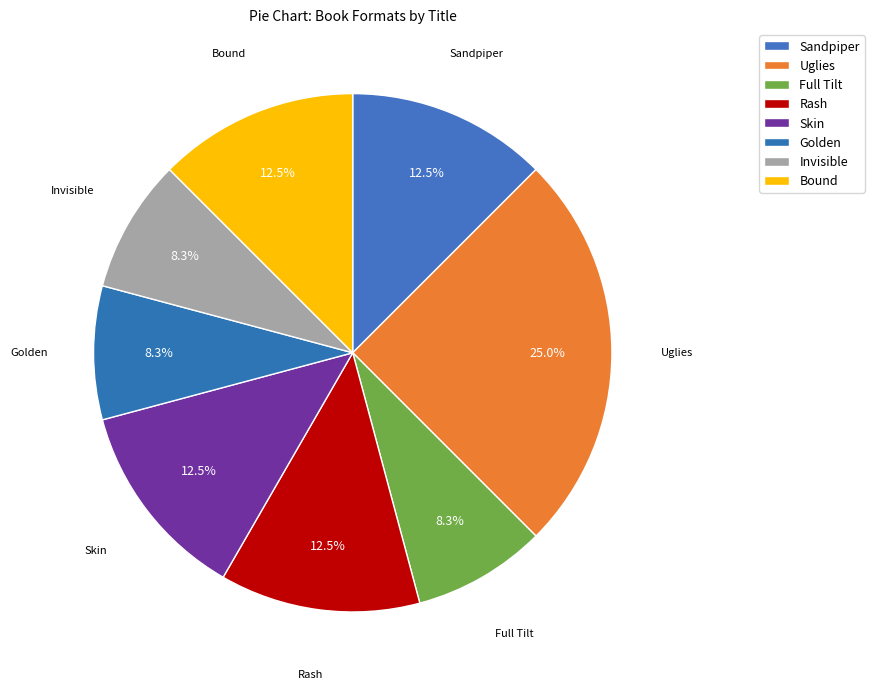

How many slices are in this pie chart?

8